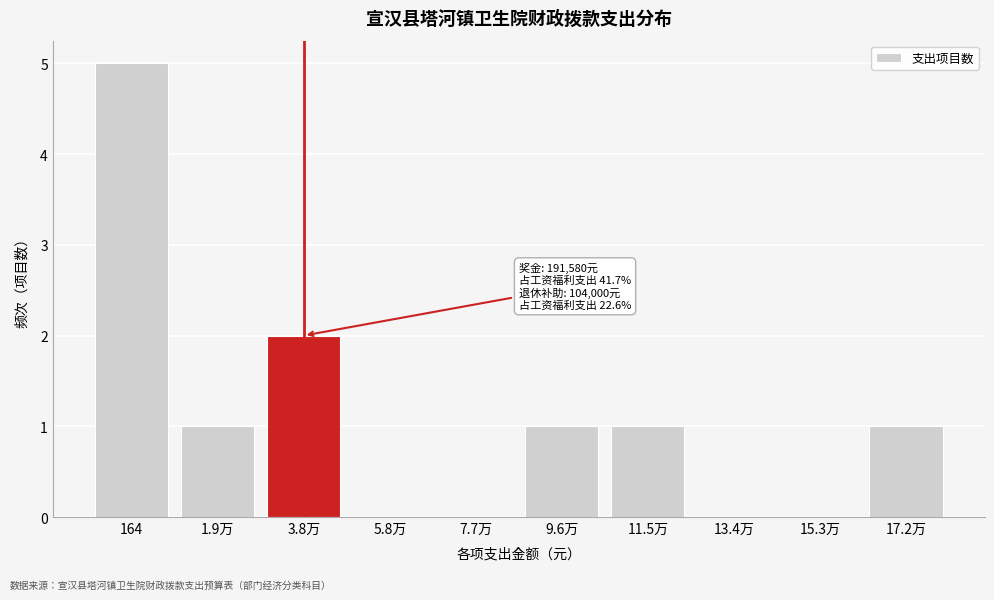

Reading left to right, transcribe all the data shown in this chart.

164=5	1.9万=1	3.8万=2	5.8万=0	7.7万=0	9.6万=1	11.5万=1	13.4万=0	15.3万=0	17.2万=1